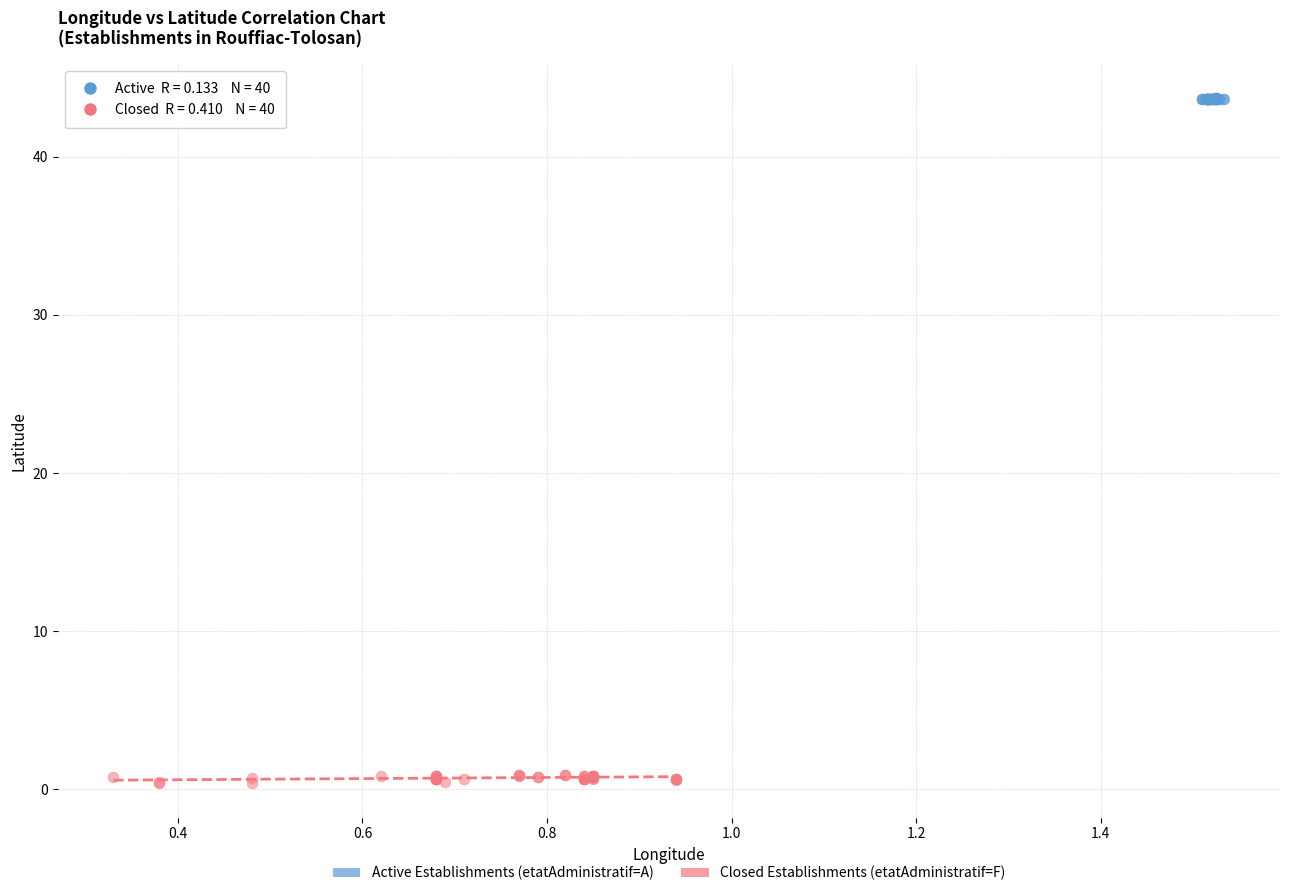

Which series reaches the maximum Y coordinate?

Active Establishments (etatAdministratif=A)